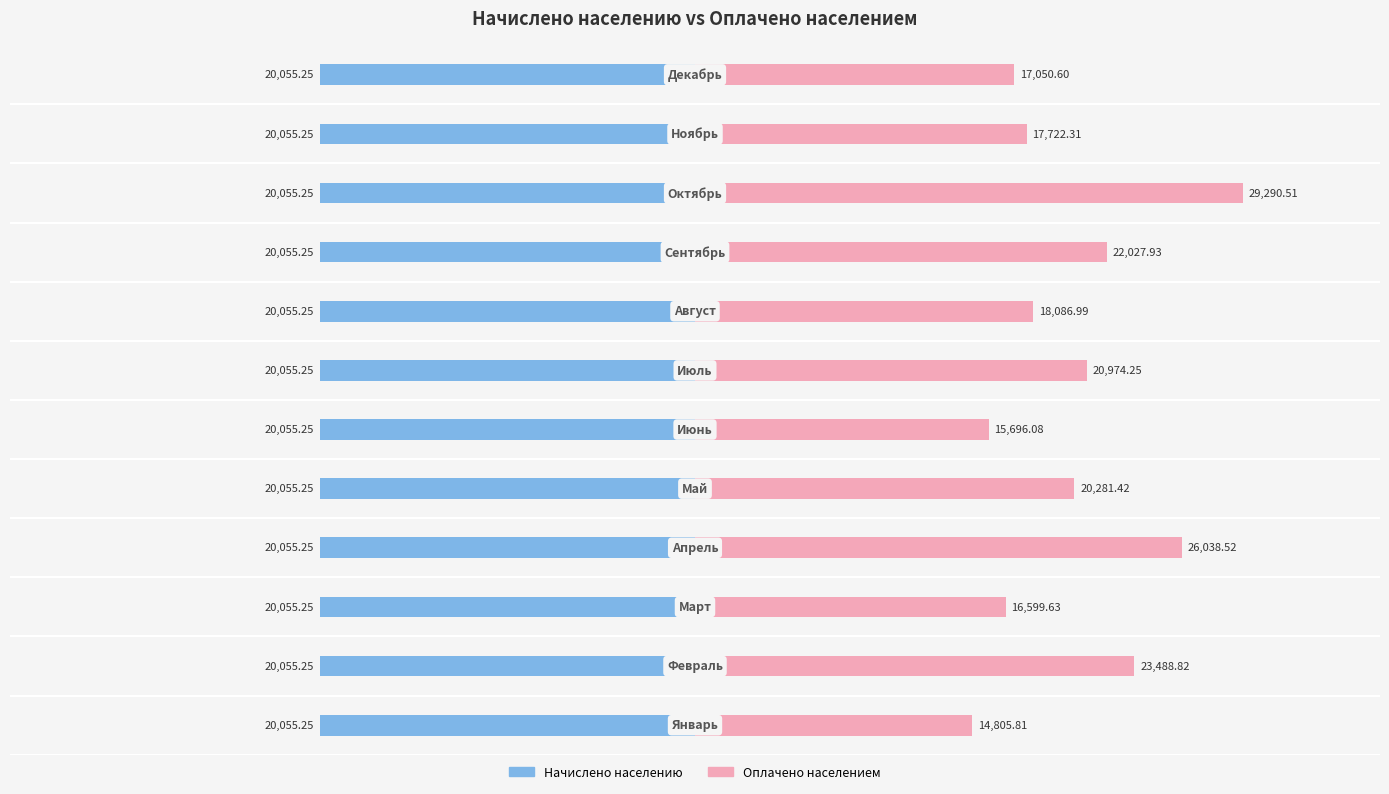

Which series has the largest range (max minus min)?

Оплачено населением